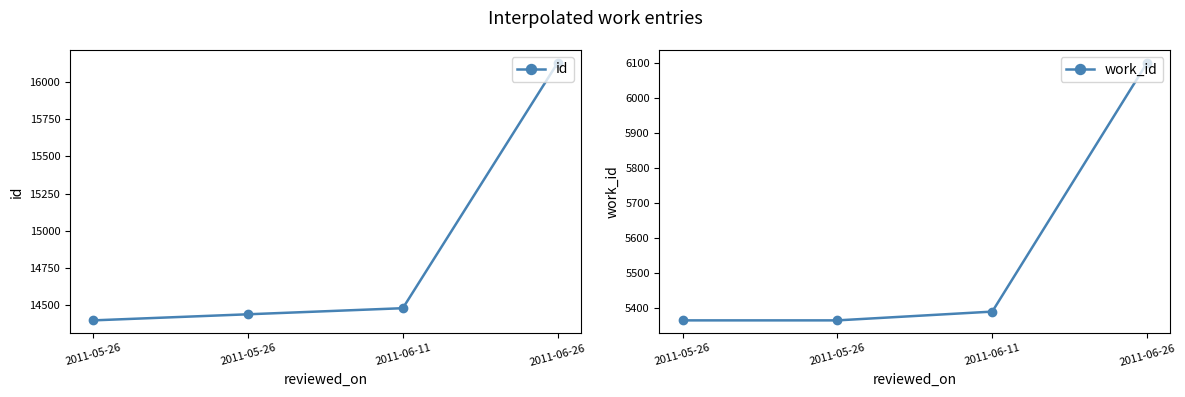

List the series in order of their overall mean, lowest first.

work_id, id